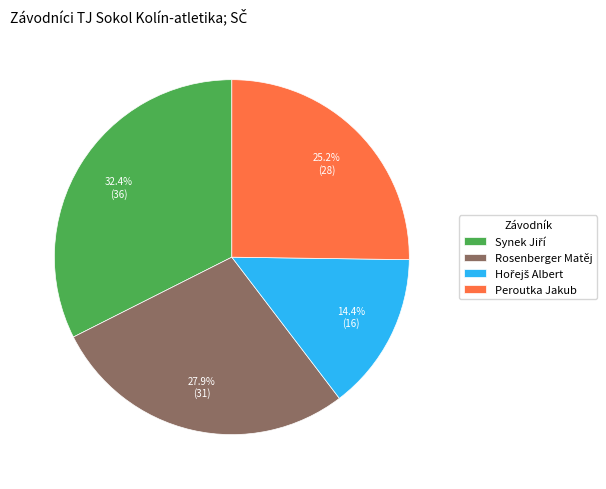

Is there any slice that represents more than half of the pie?

No